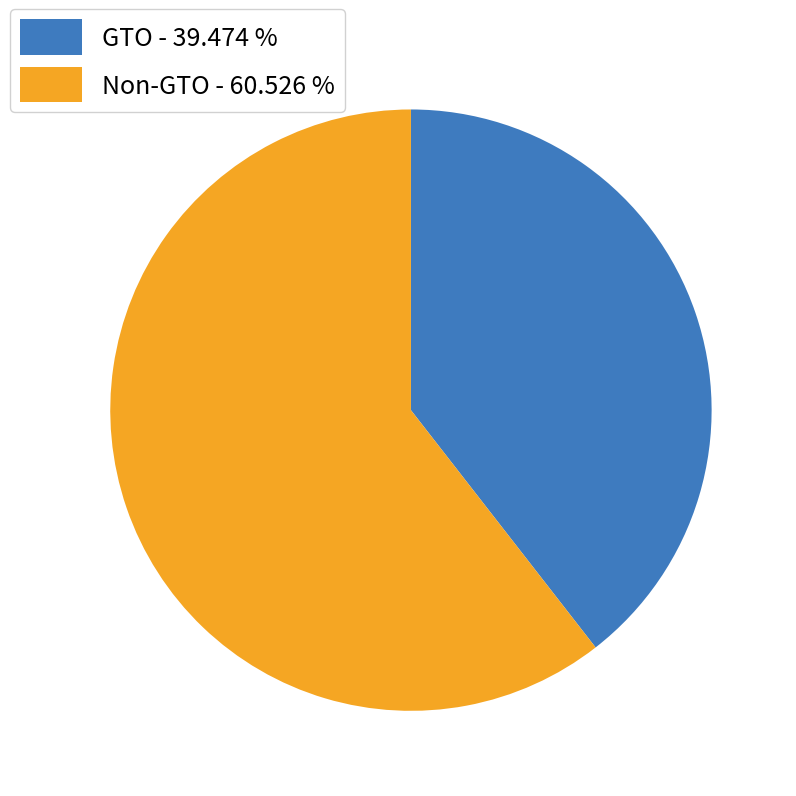

How many slices are in this pie chart?

2